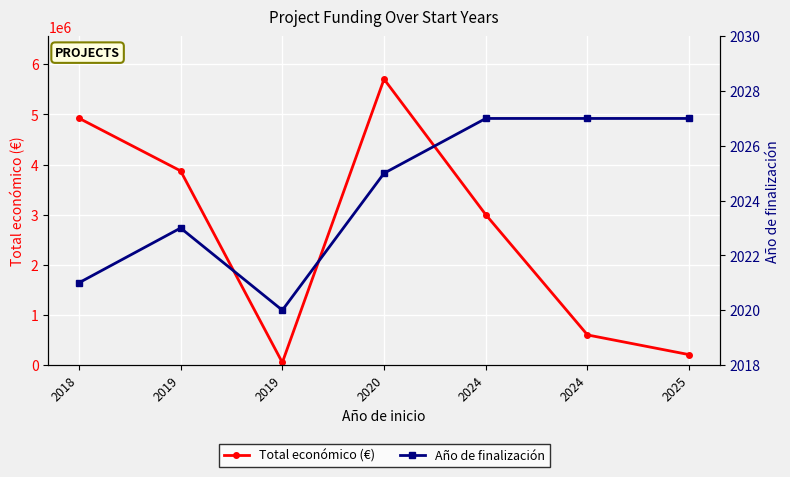

The value of Año de finalización at 2019 is 823. True or false?

False